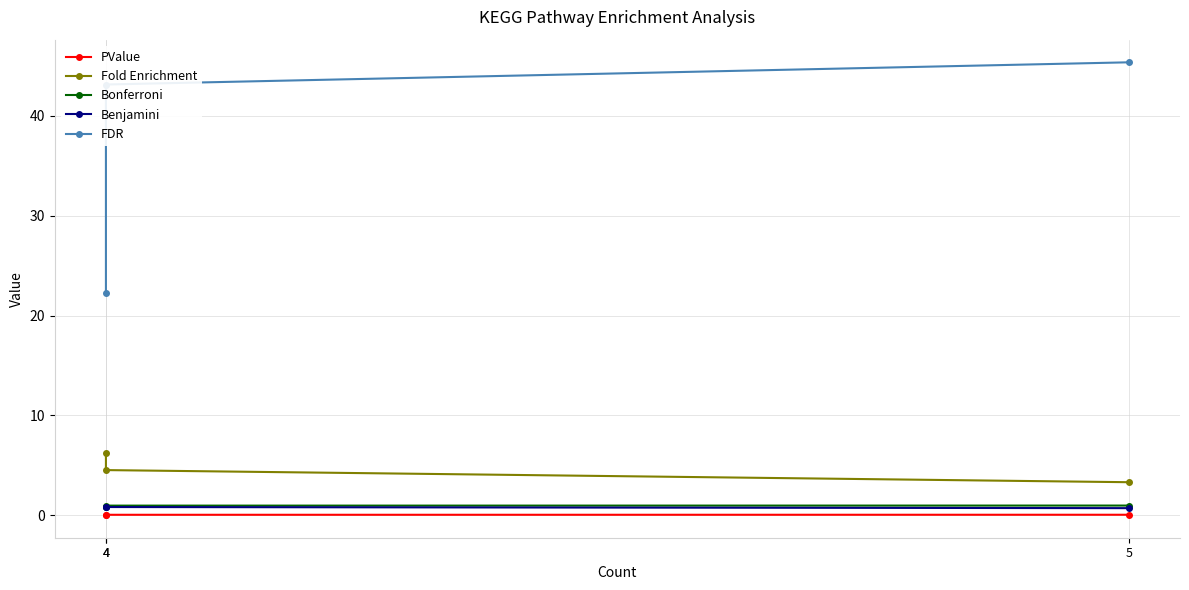

What is the difference between the maximum and minimum values in the Benjamini series?

0.1